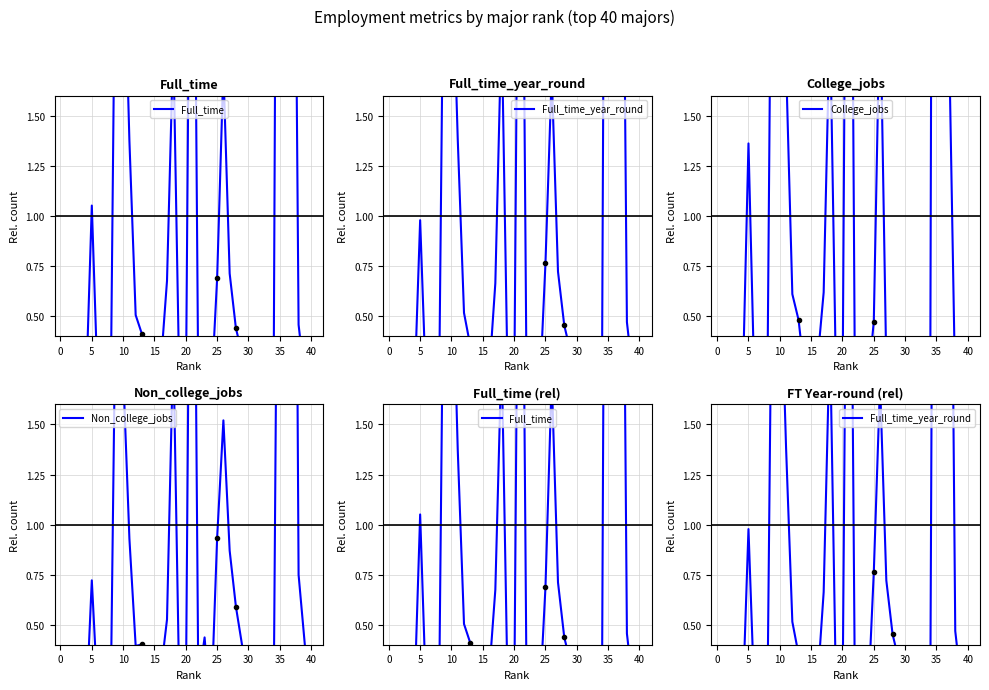

What is the label of the 35th point from the left?

35